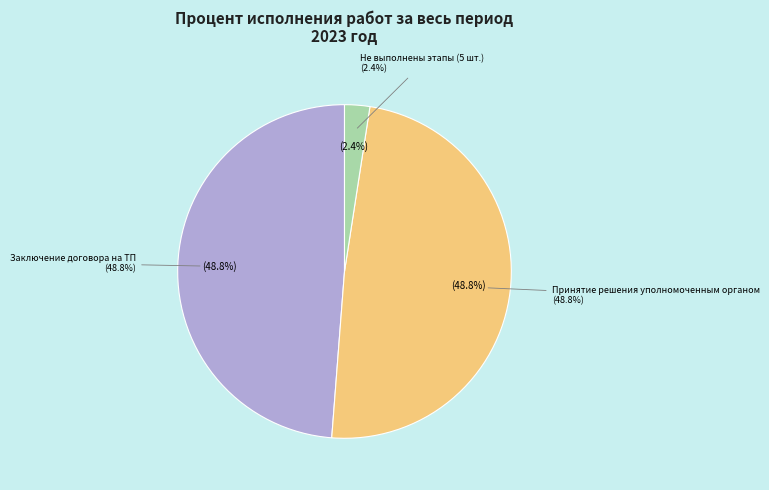

Count the number of slices in the pie.

7